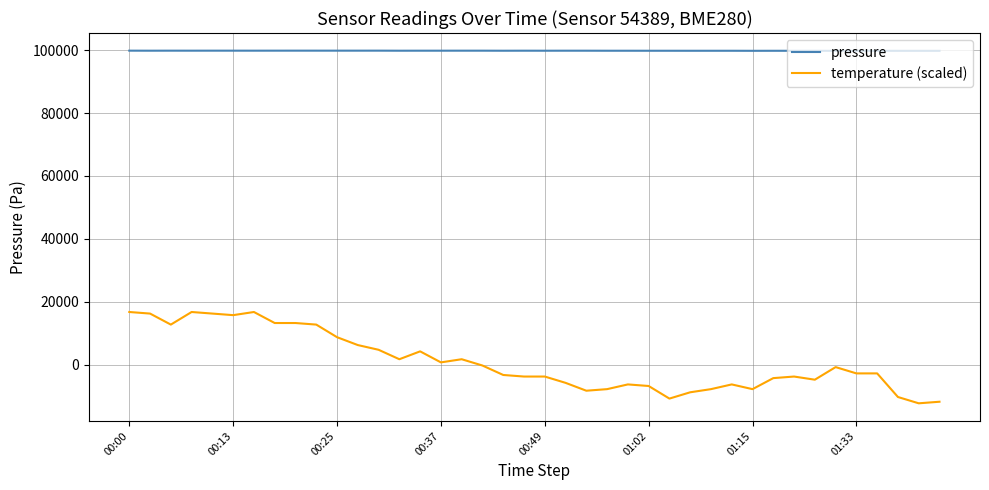

How many values in the temperature (scaled) series are below -2699?

21